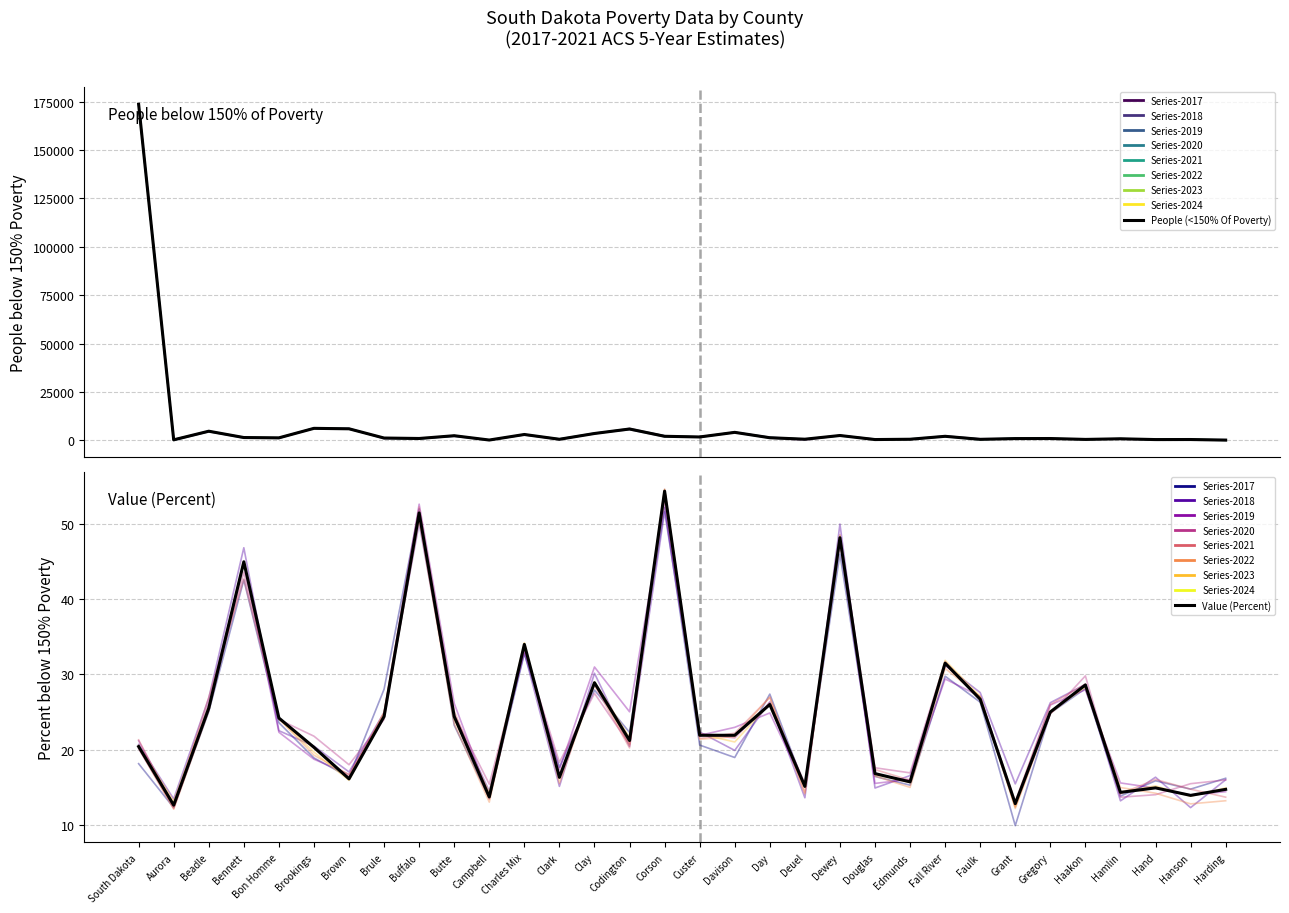

Is the value of Value (Percent) at Butte greater than the value of People (<150% Of Poverty) at Faulk?

No